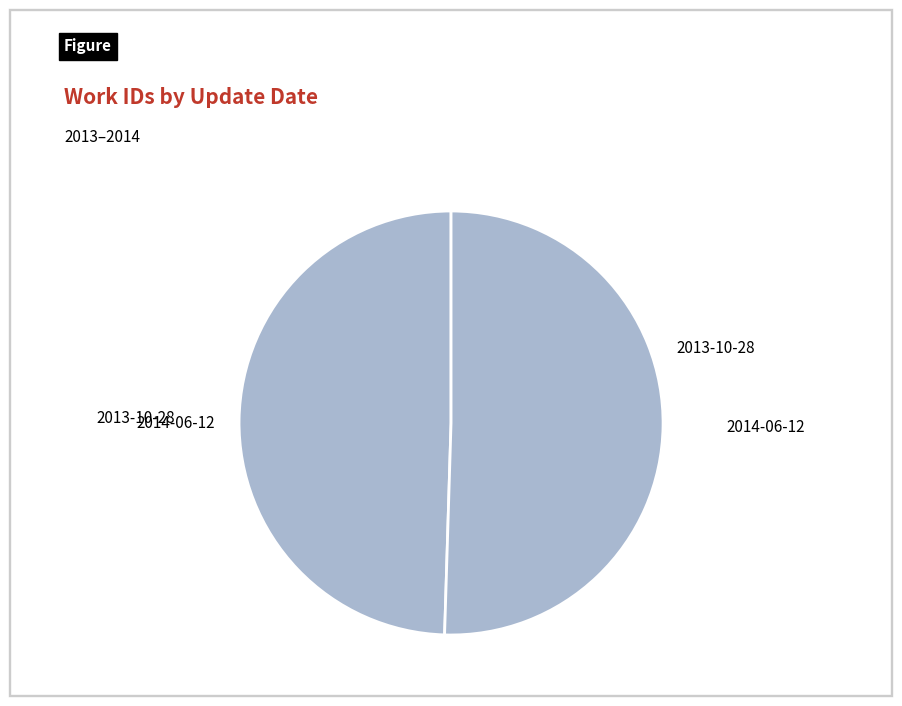

True or false: 2013-10-28 accounts for 50% of the total.

True